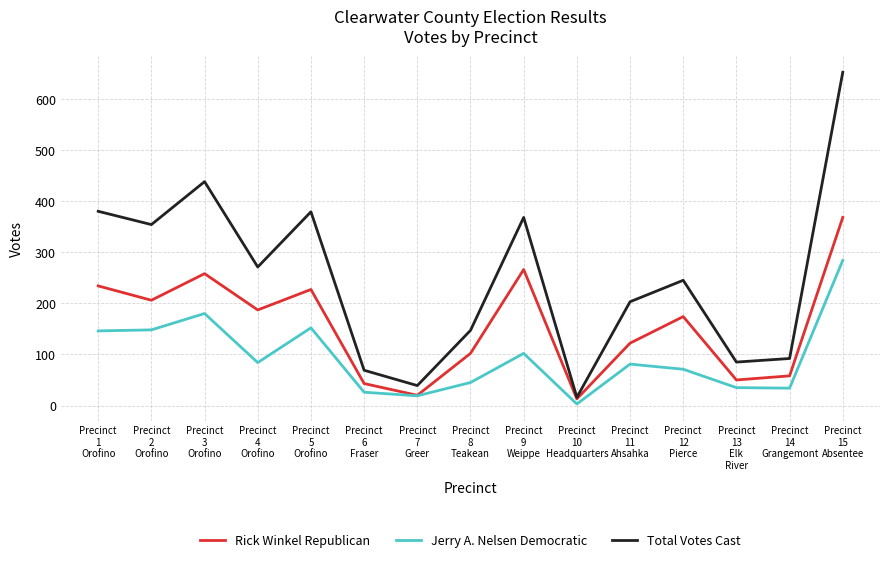

List the series in order of their overall mean, highest first.

Total Votes Cast, Rick Winkel Republican, Jerry A. Nelsen Democratic